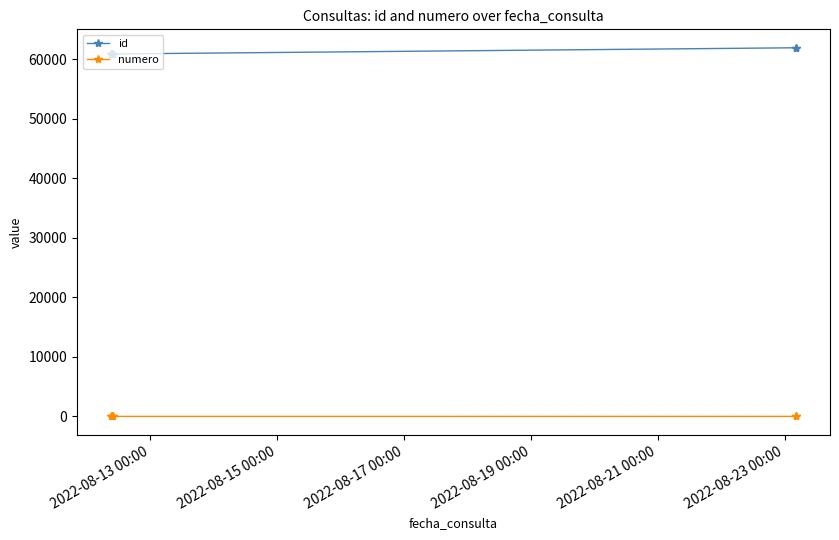

List the series in order of their overall mean, lowest first.

numero, id